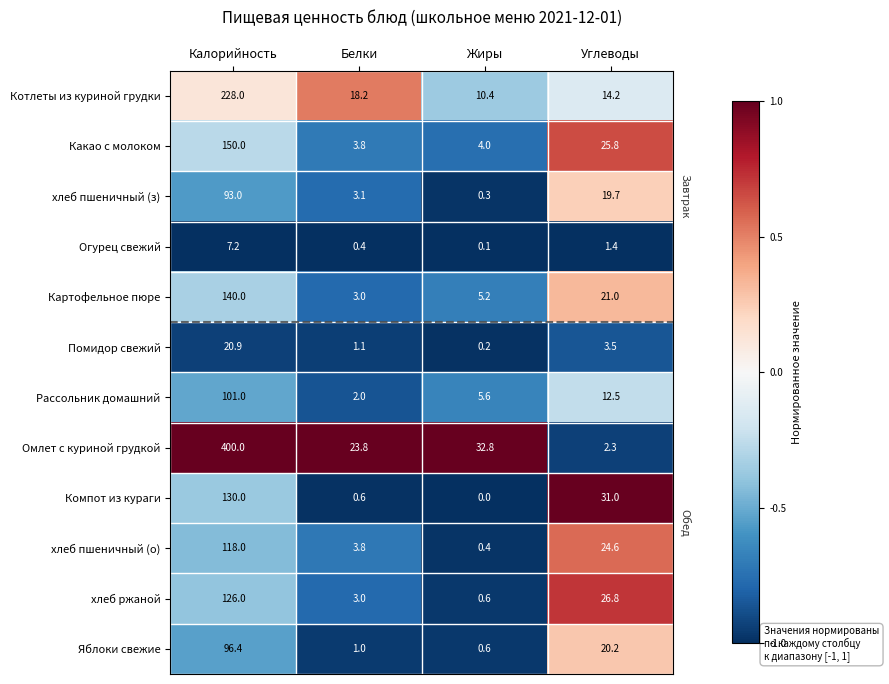

How many distinct data groups are displayed?

12